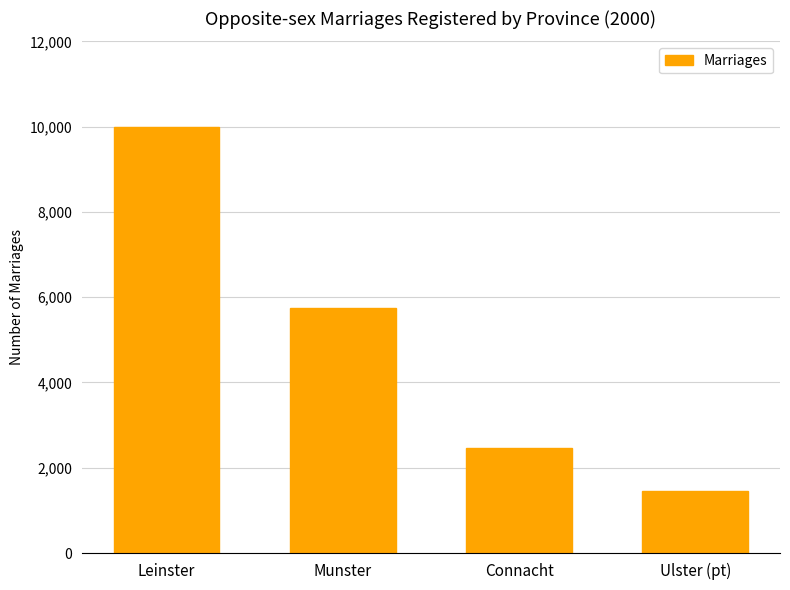

Which category has the lowest value across all series?

Ulster (pt)